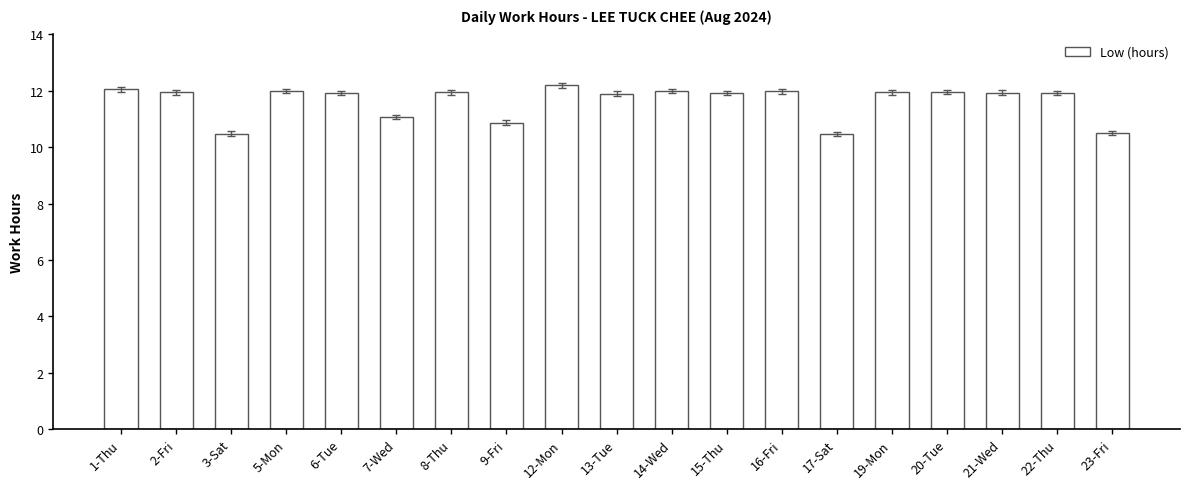

True or false: the data shows 7.7 at 6-Tue.

False